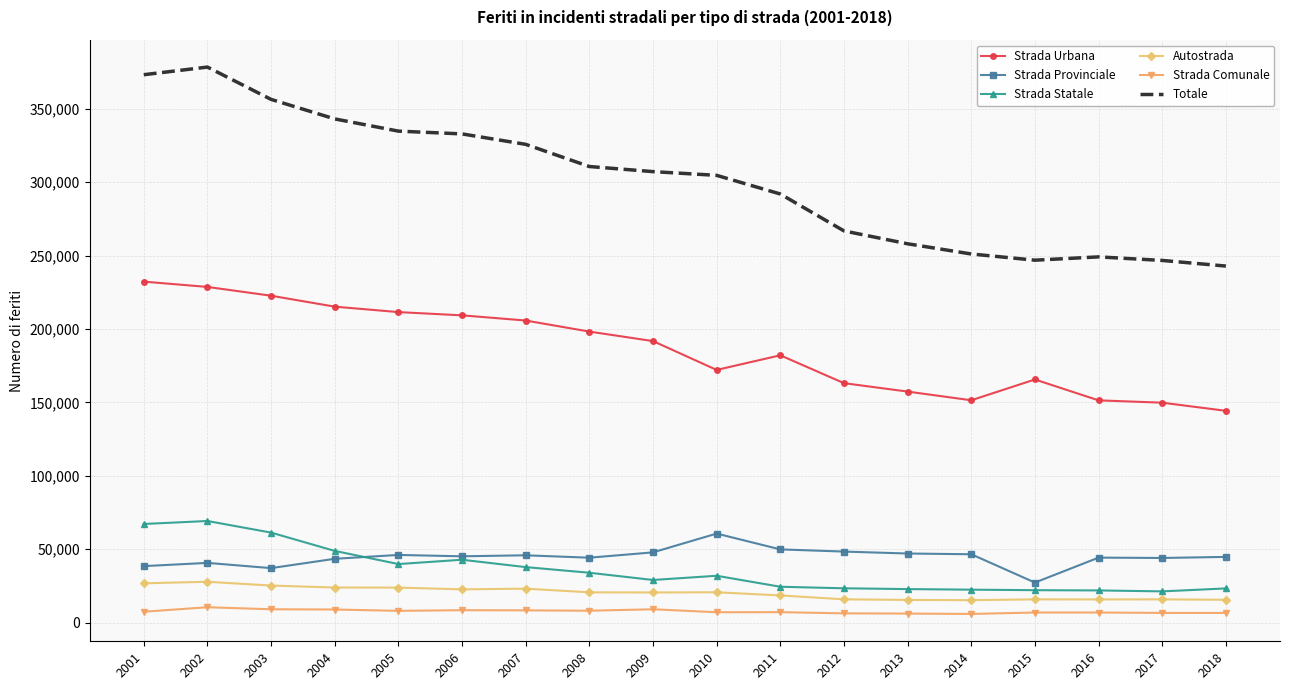

Between 2007 and 2016, which series saw the biggest shift?

Totale